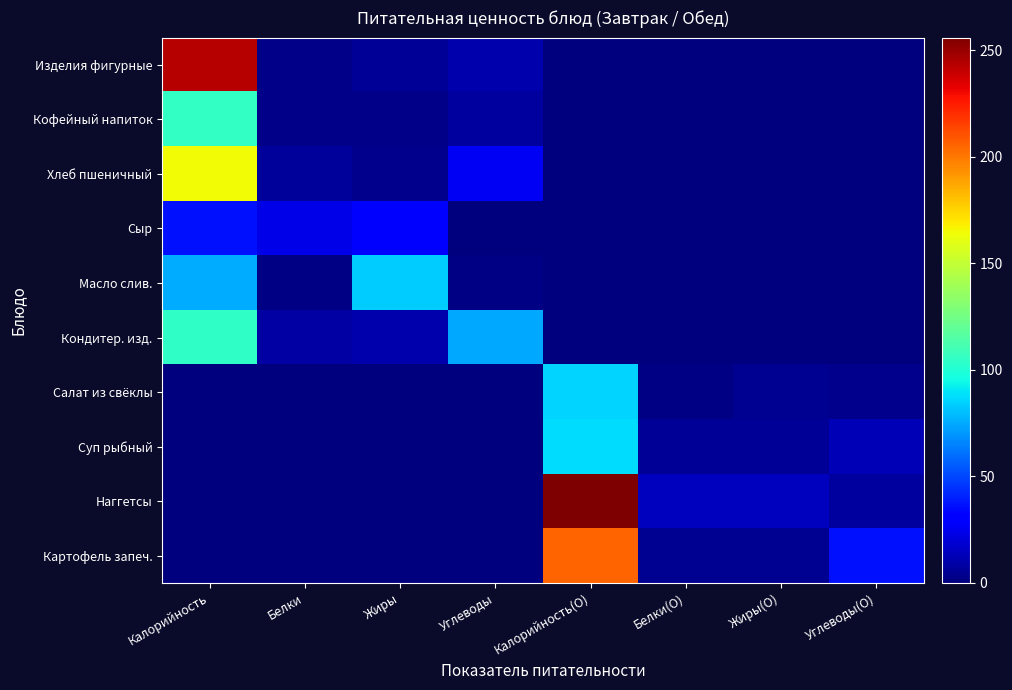

What is the greatest value displayed?

256.0